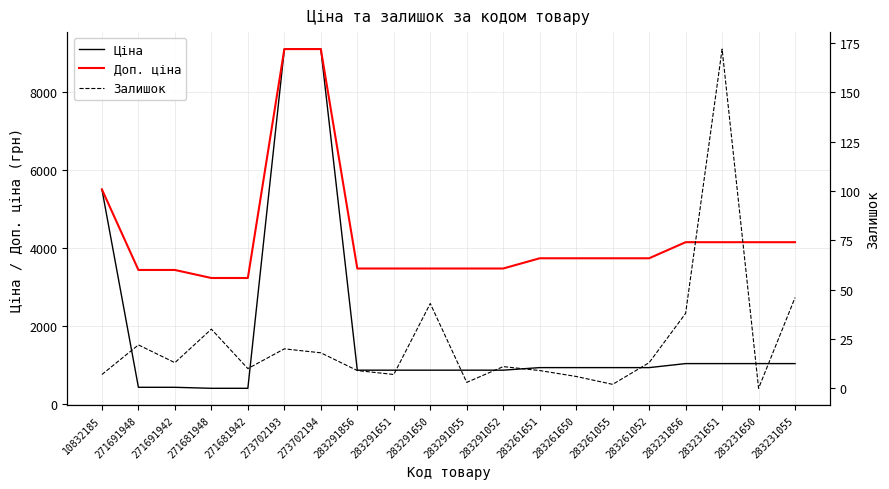

What are all the series names shown in the legend?

Ціна, Доп. ціна, Залишок